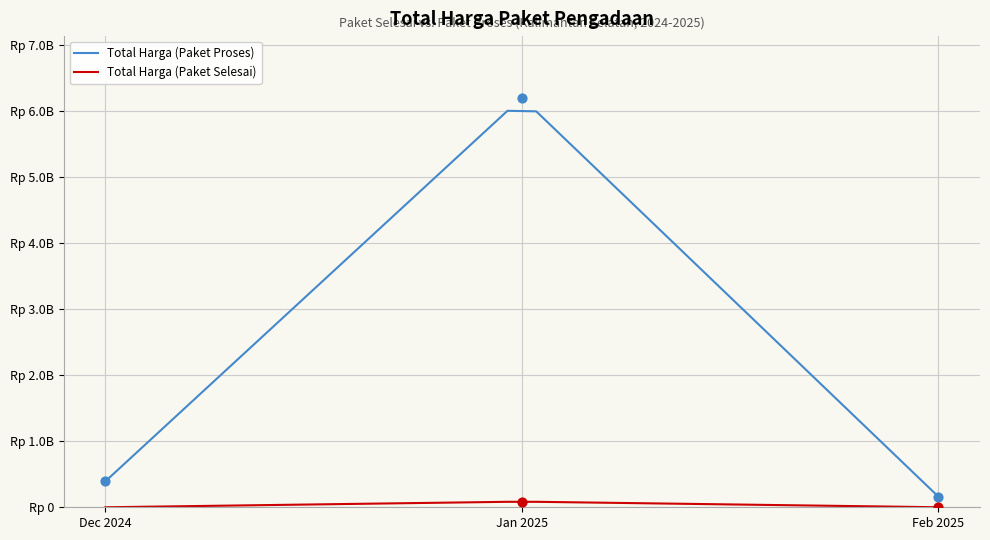

Is the value of Total Harga (Paket Selesai) at 23 greater than the value of Total Harga (Paket Proses) at 18?

No